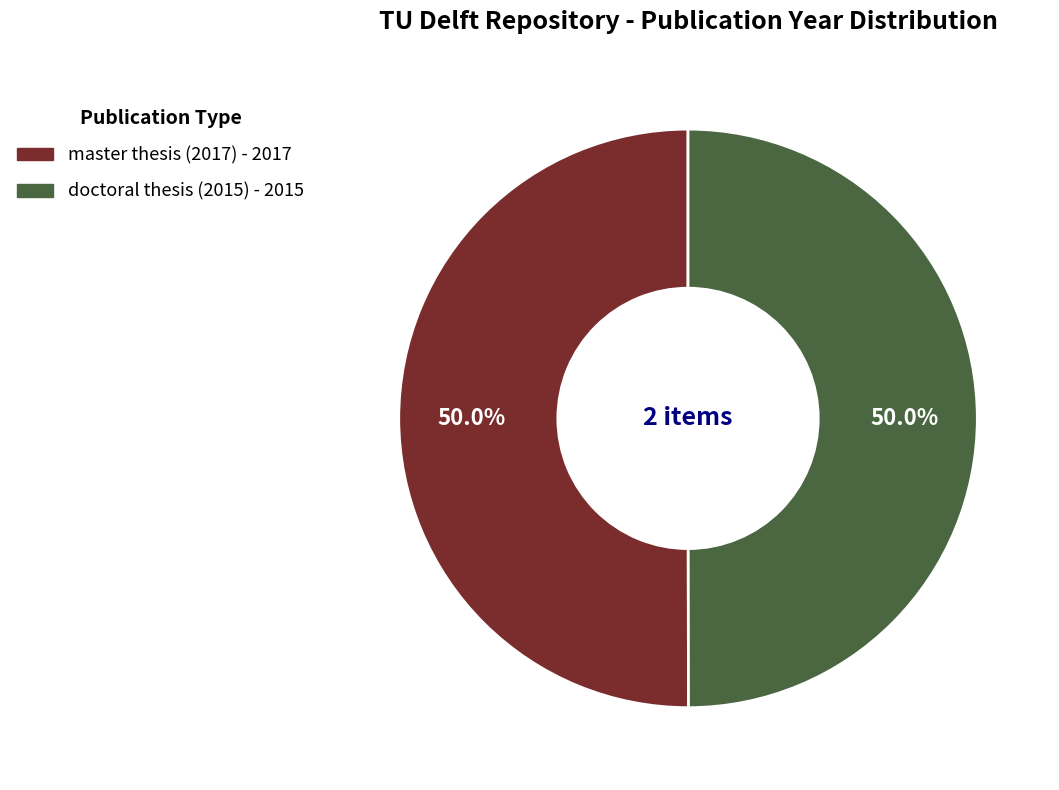

What percentage is NOT represented by doctoral thesis (2015)?

50.0%